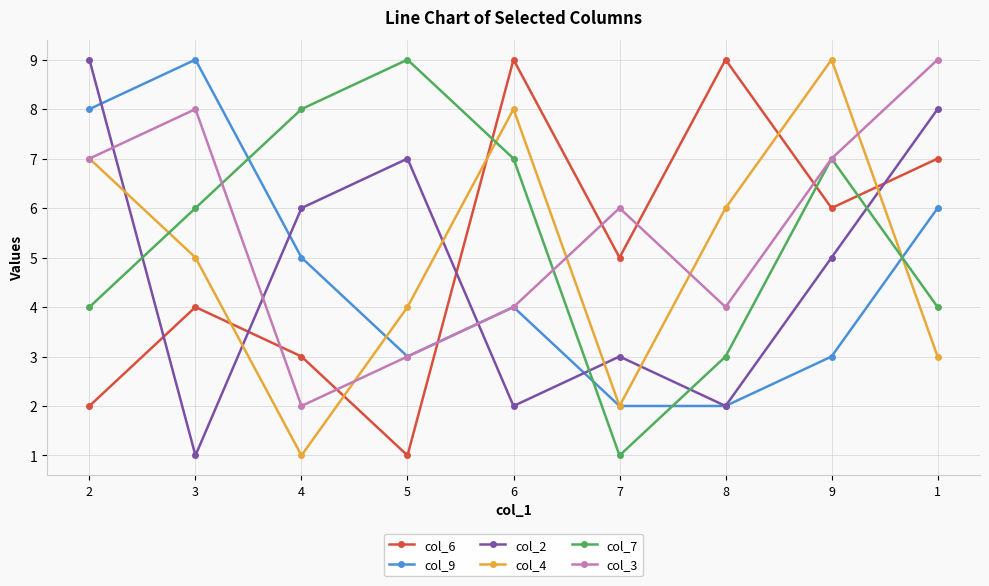

What position from the right is 2?

9